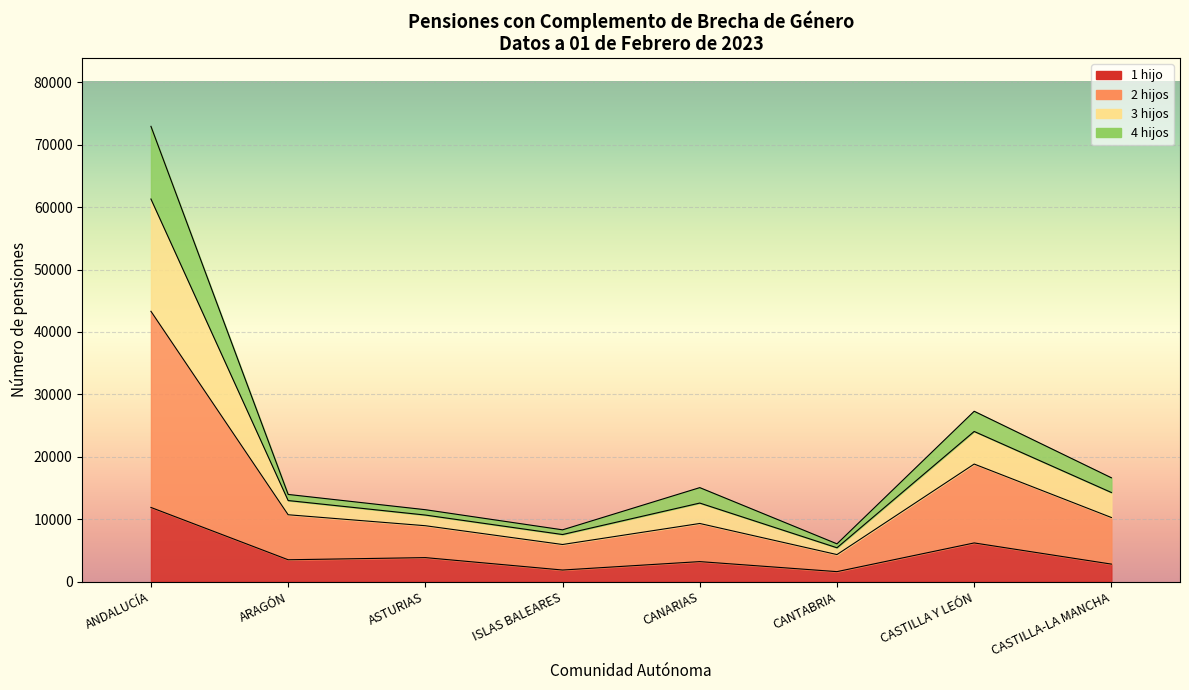

What is the average value of the Nº series?

21482